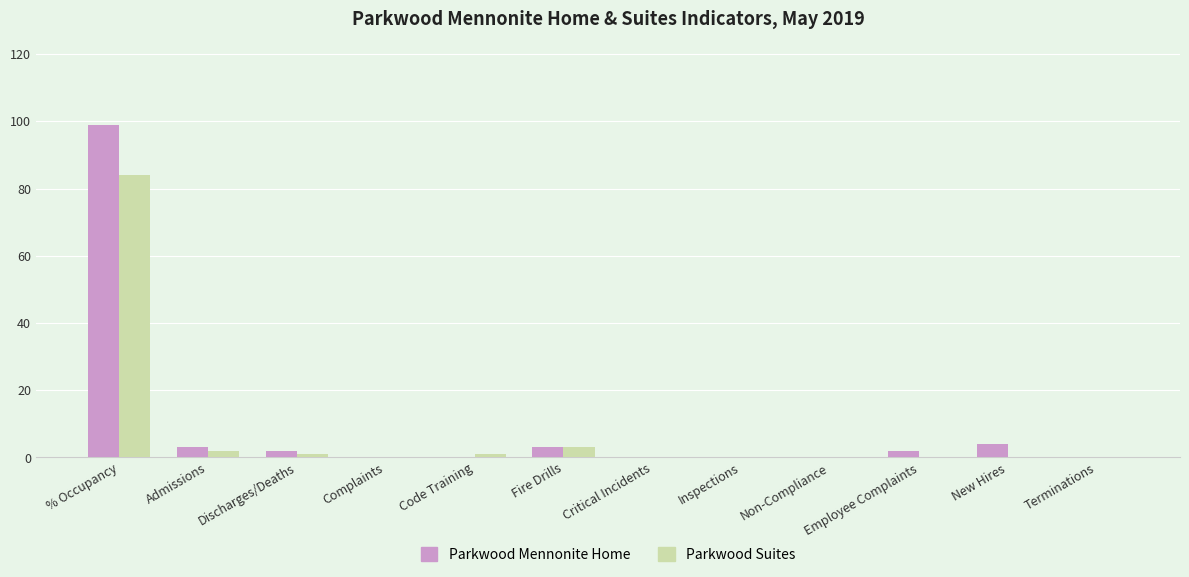

The Parkwood Suites series shows 54 at Complaints. True or false?

False